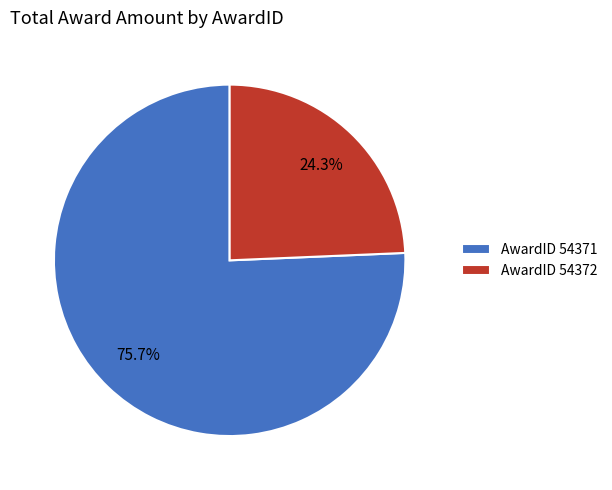

Which category has the smallest portion of the pie?

AwardID 54372